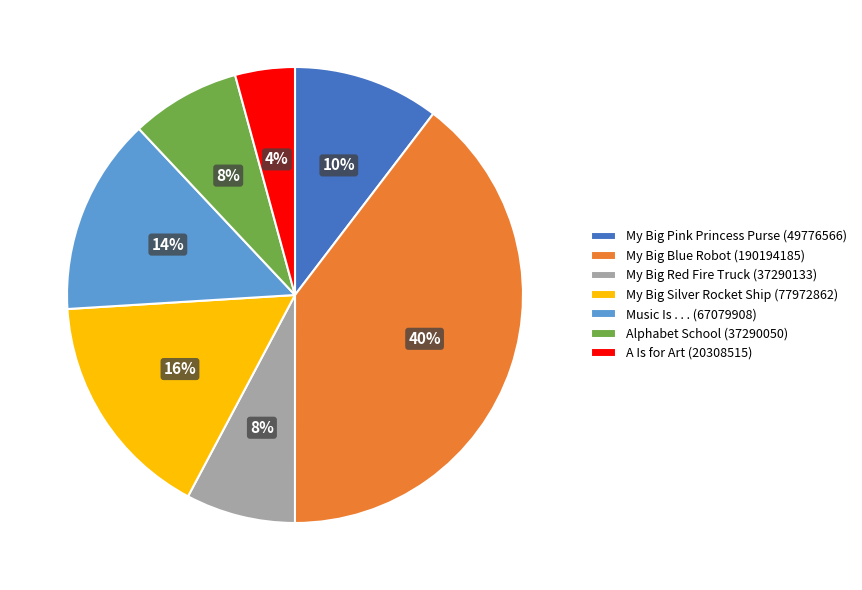

To the nearest percent, what is the combined percentage of My Big Silver Rocket Ship (77972862) and My Big Red Fire Truck (37290133)?

24%